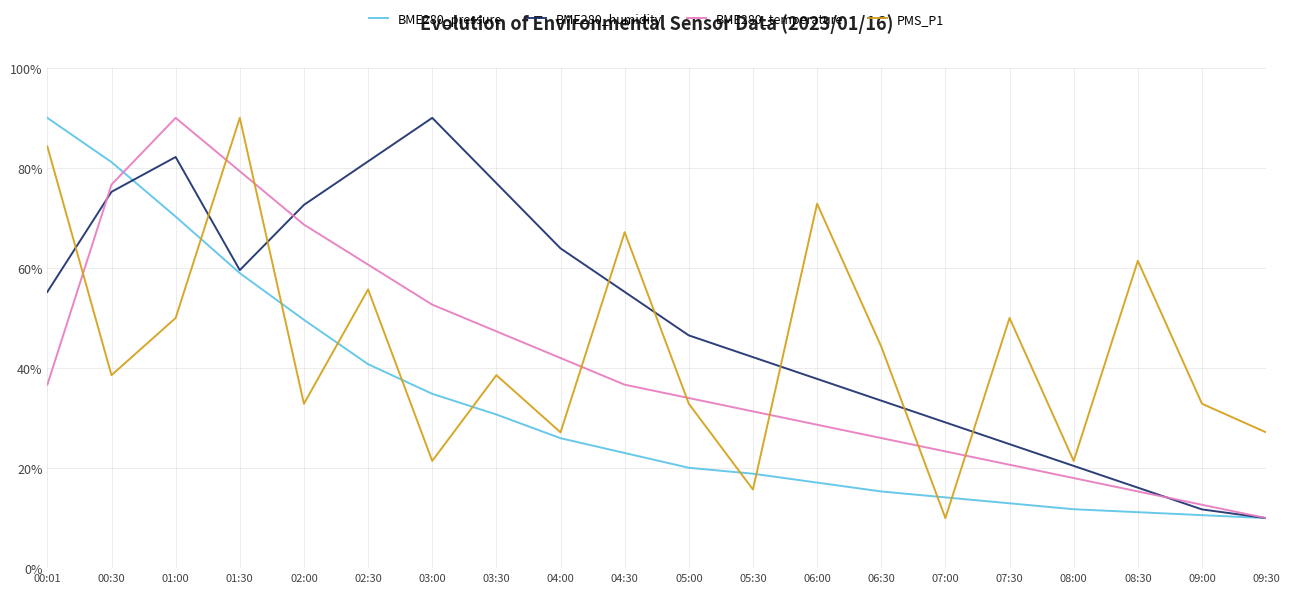

What position from the right is 08:30?

3